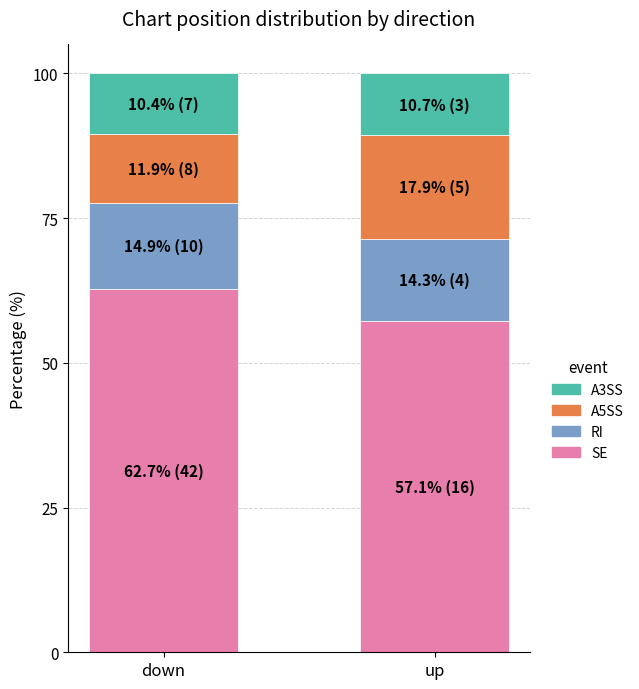

Does the chart contain any negative values?

No